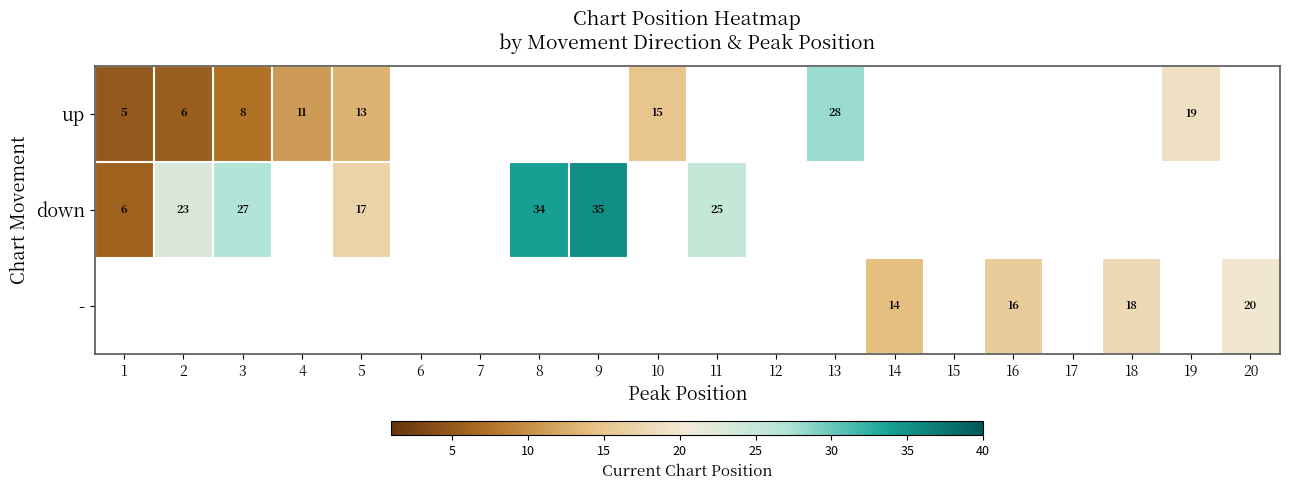

The value of up at 1 is 3.2. True or false?

False